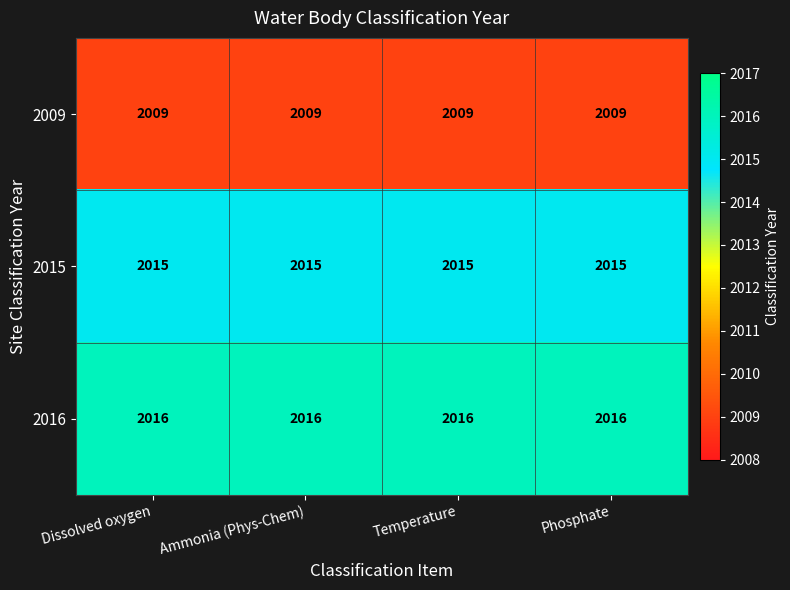

What is the sum of the 2016 values at Temperature and Ammonia (Phys-Chem)?

4032